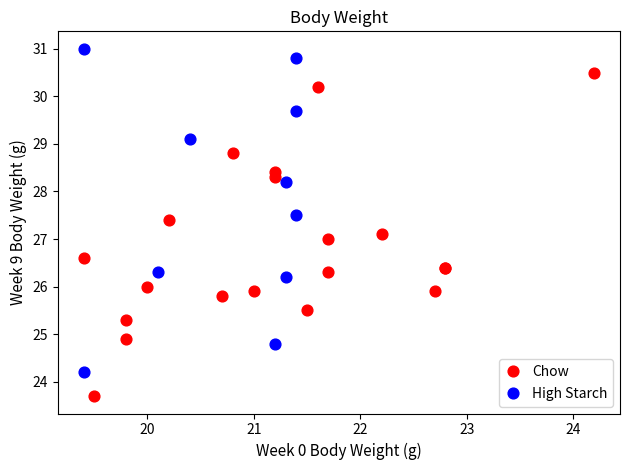

Which series reaches the maximum Y coordinate?

High Starch